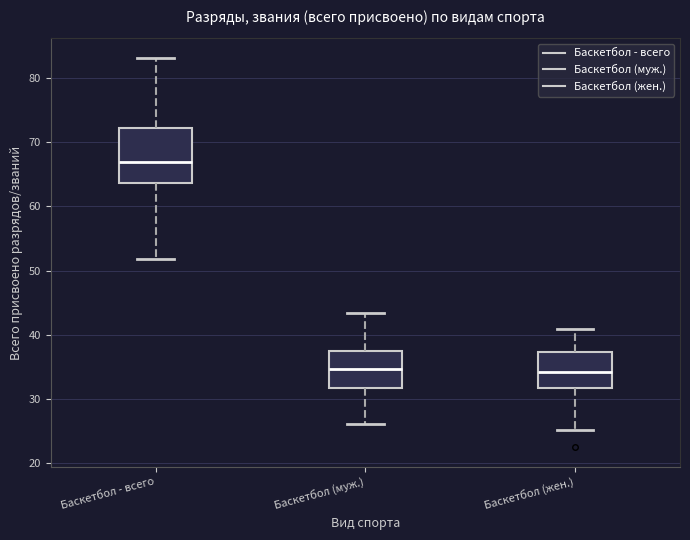

Where does the upper whisker of the box for Баскетбол (жен.) end on the y-axis? The values are not printed on the chart, so give them approximately, as read against the axis.

41